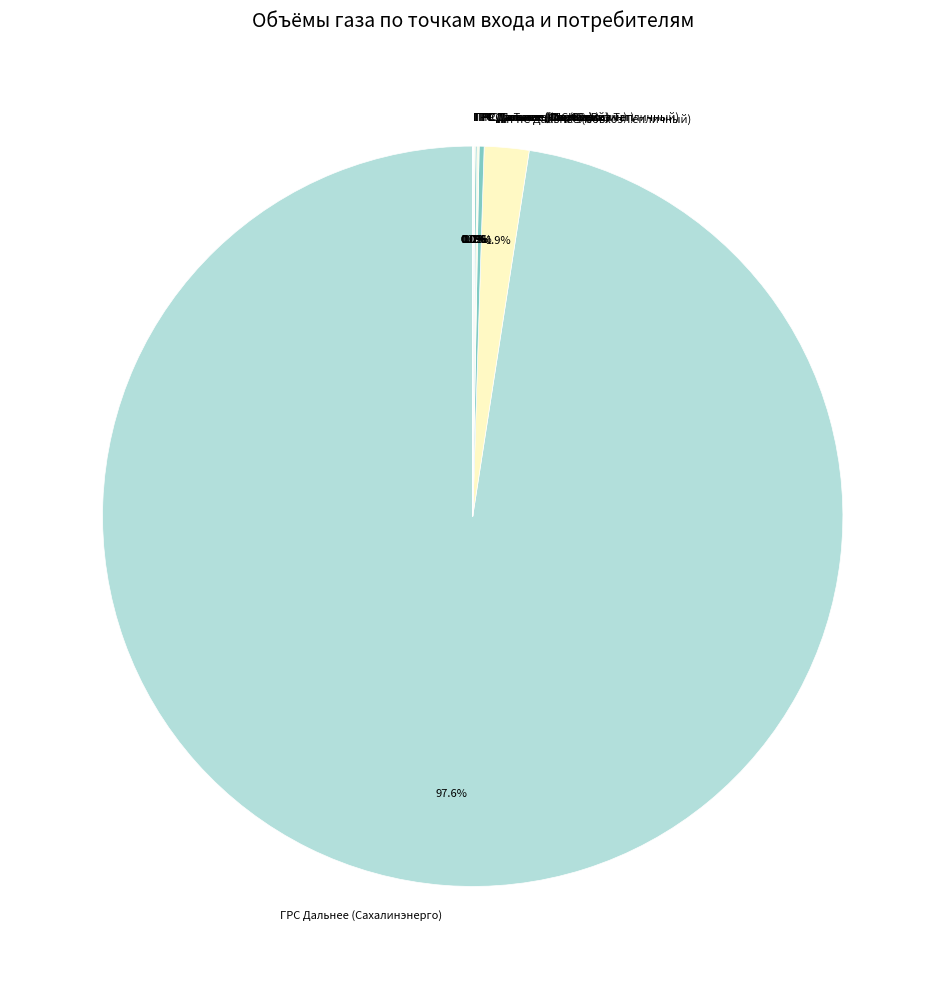

What is the majority slice?

ГРС Дальнее (Сахалинэнерго)